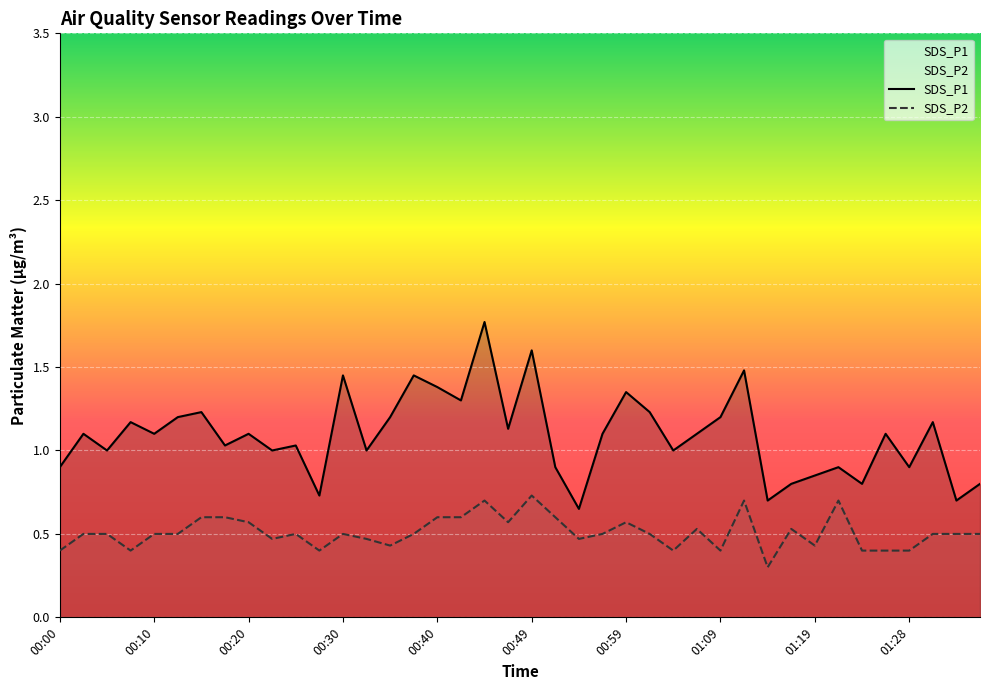

At which category does SDS_P1 reach its first local peak?

00:03